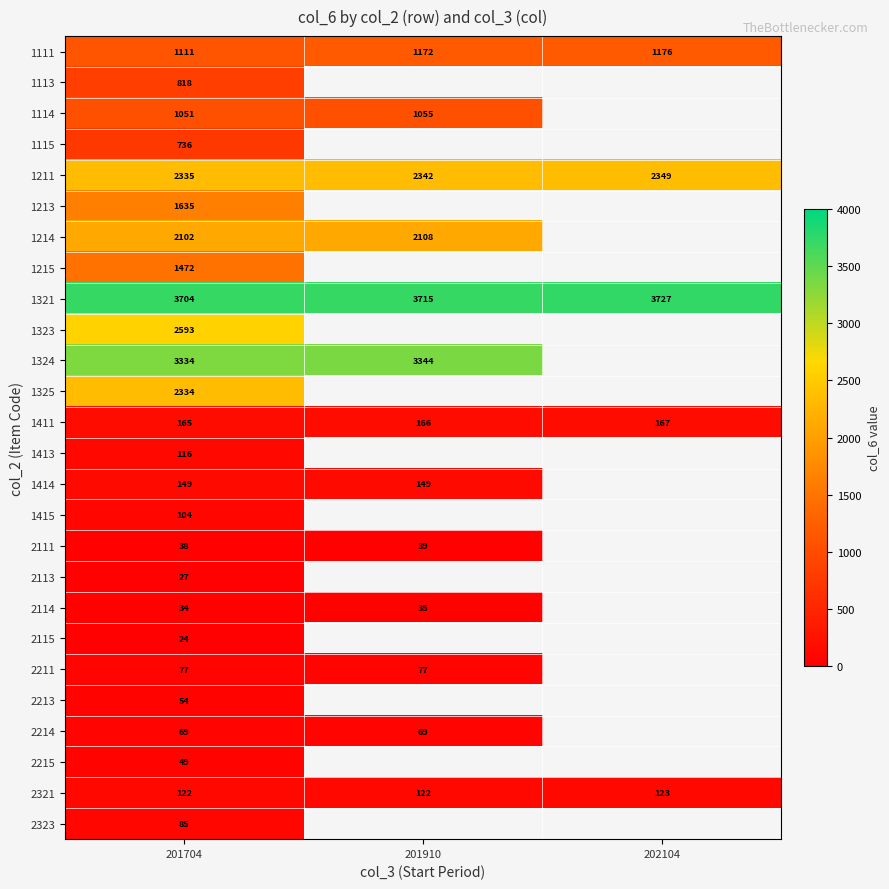

Is it true that 1115 equals 736 at 201704?

True